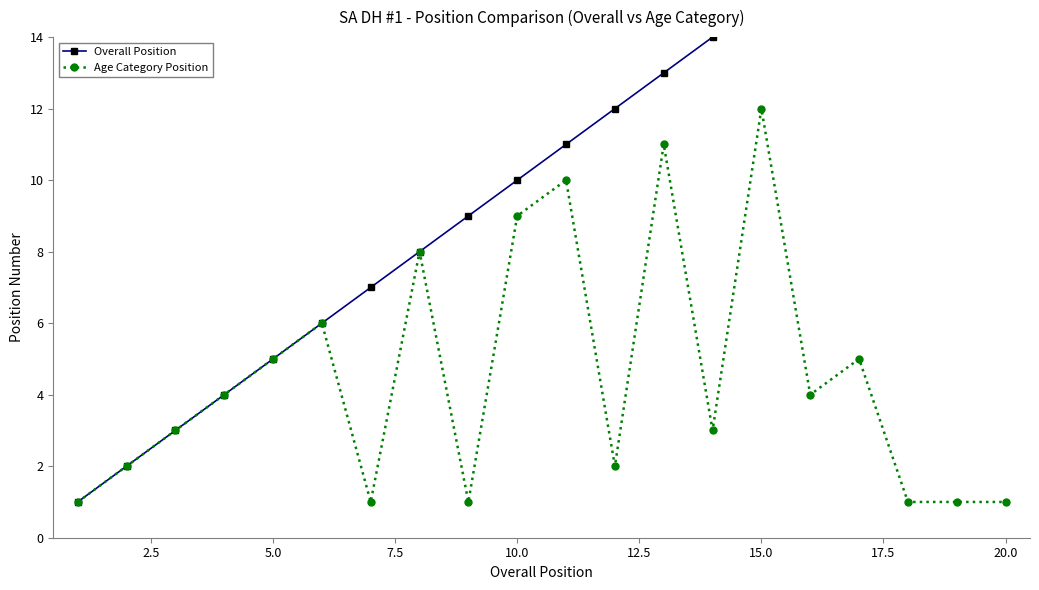

What is the highest value of the Age Category Position series?

12